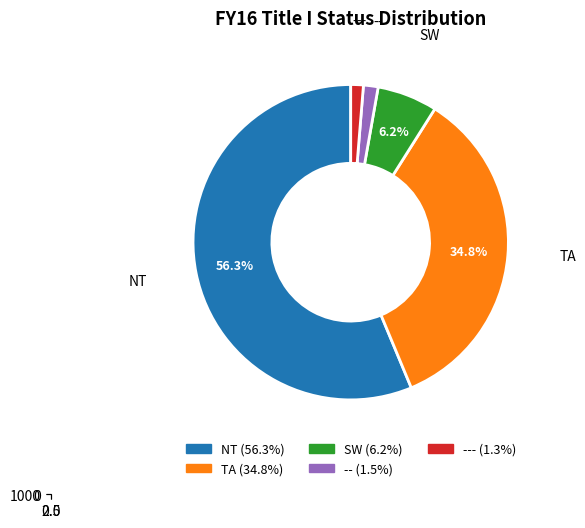

To the nearest percent, what is the difference between the largest and smallest slice percentages?

55%